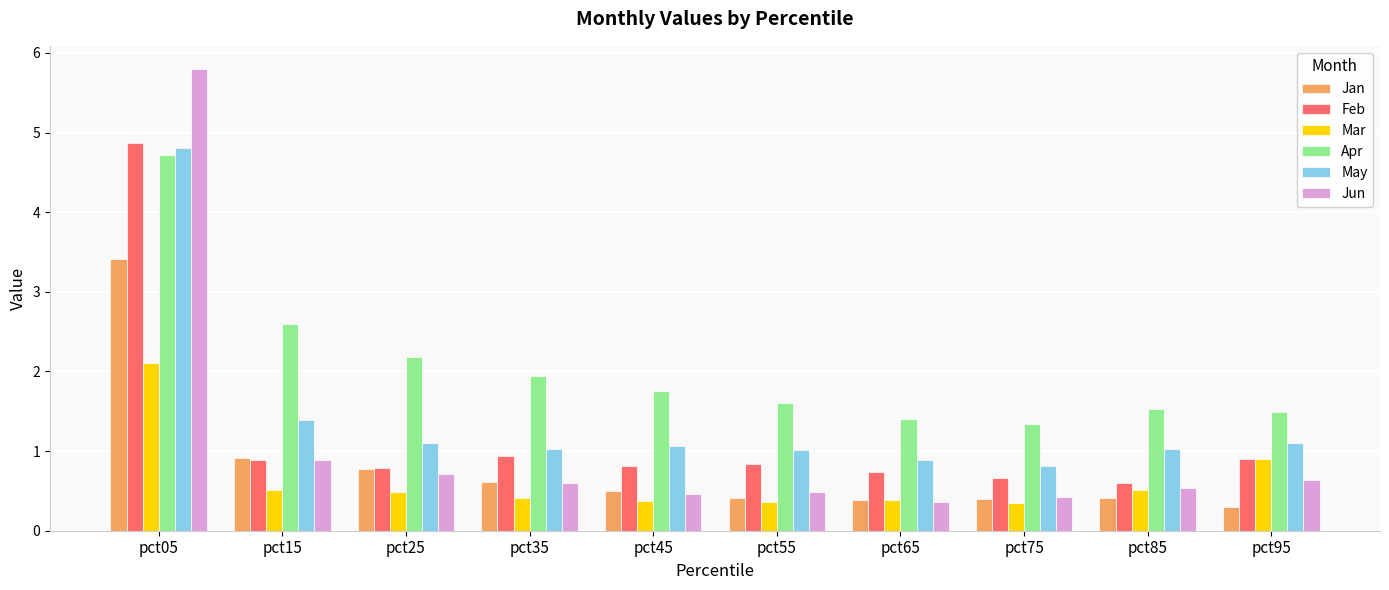

What is the sum of all Apr values?

20.5